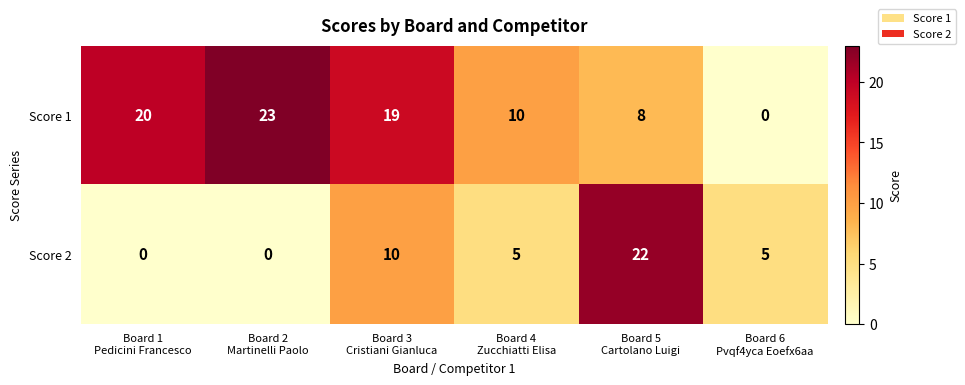

Rank the series by their average value, from highest to lowest.

Score 1, Score 2